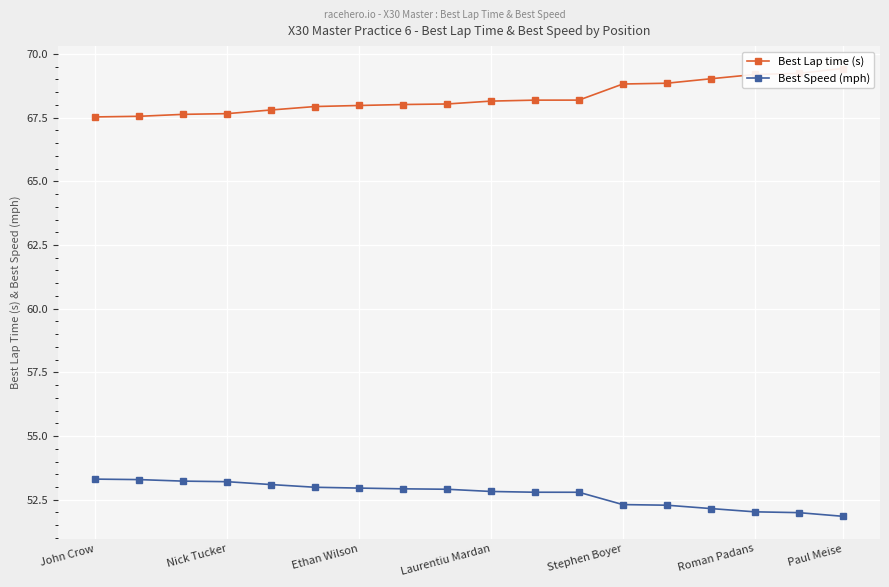

Does the chart display data point markers on the line(s)?

Yes